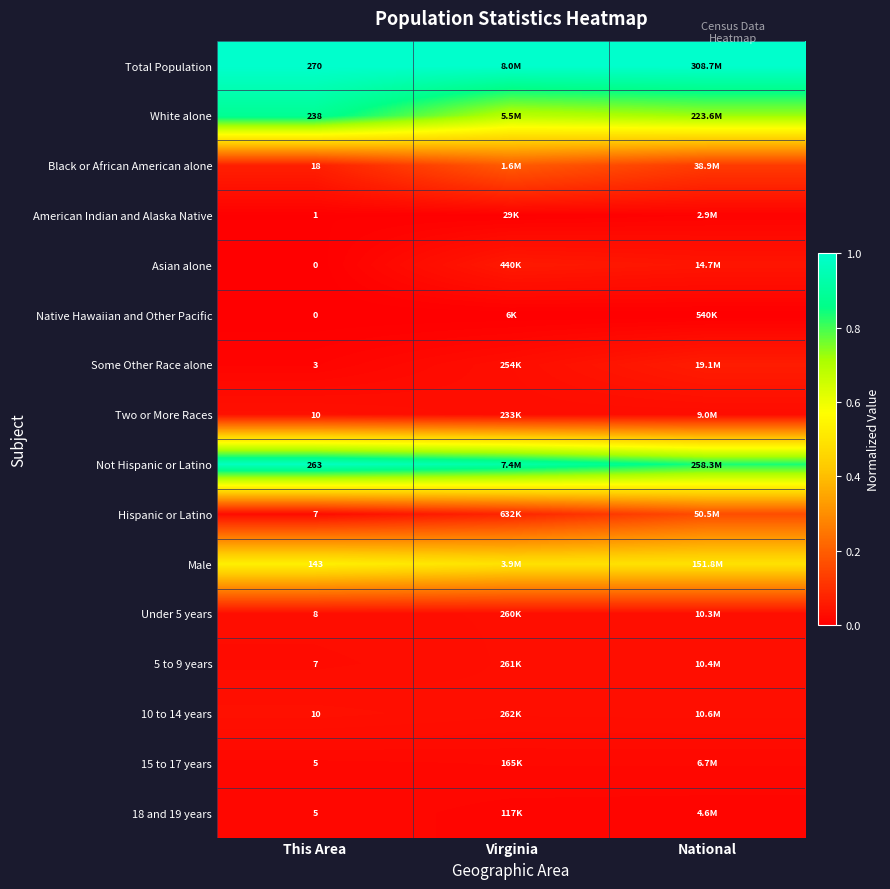

At how many categories does at least one series exceed 0?

3